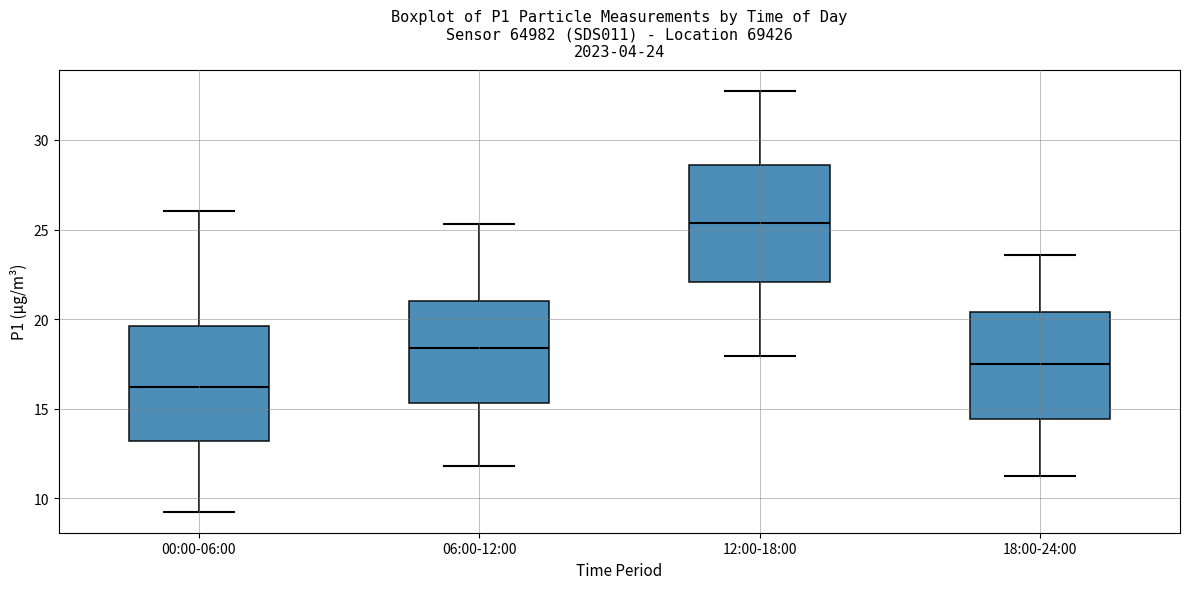

Which box's median line is the lowest?

00:00-06:00